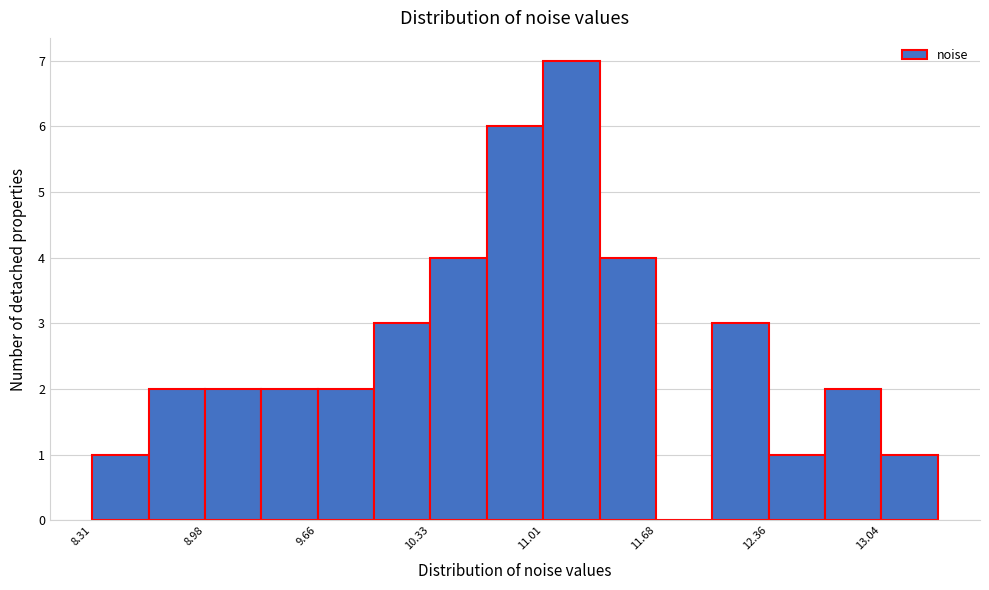

Read against the x-axis, roughly where is the centre of the tallest bar?

11.2